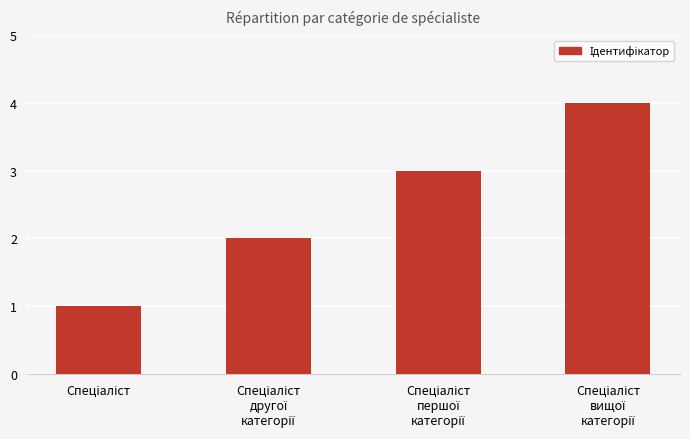

Reading right to left, transcribe all the data shown in this chart.

4	3	2	1